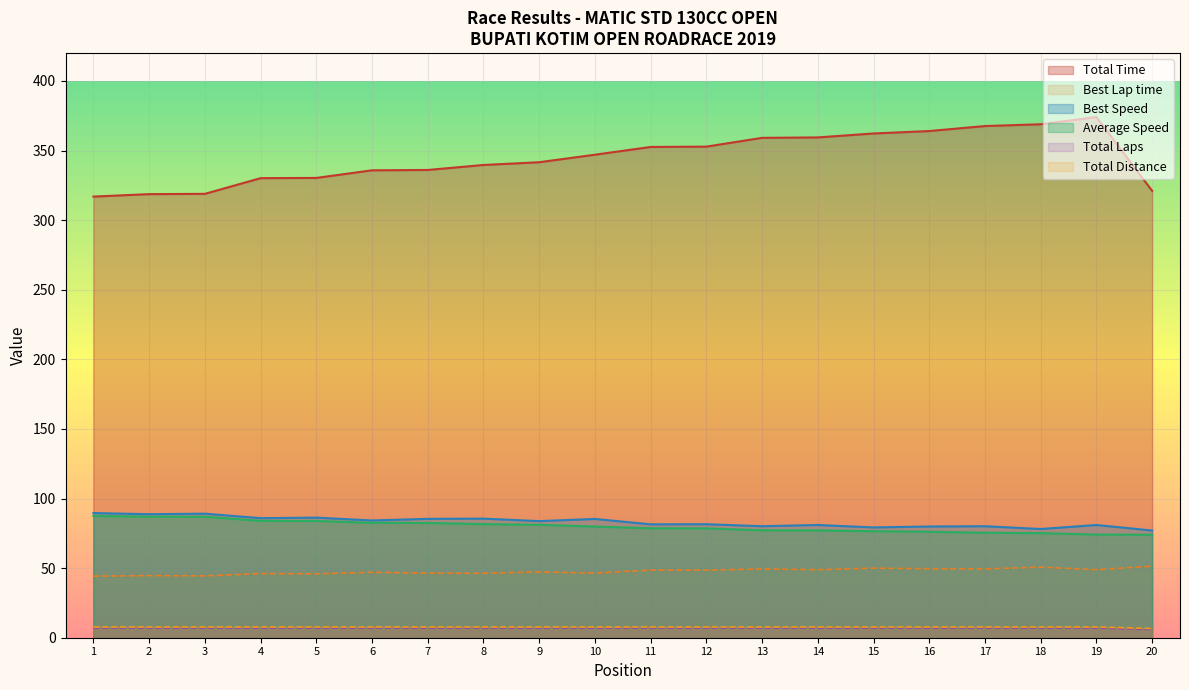

The Best Lap time series shows 67.9 at 19. True or false?

False